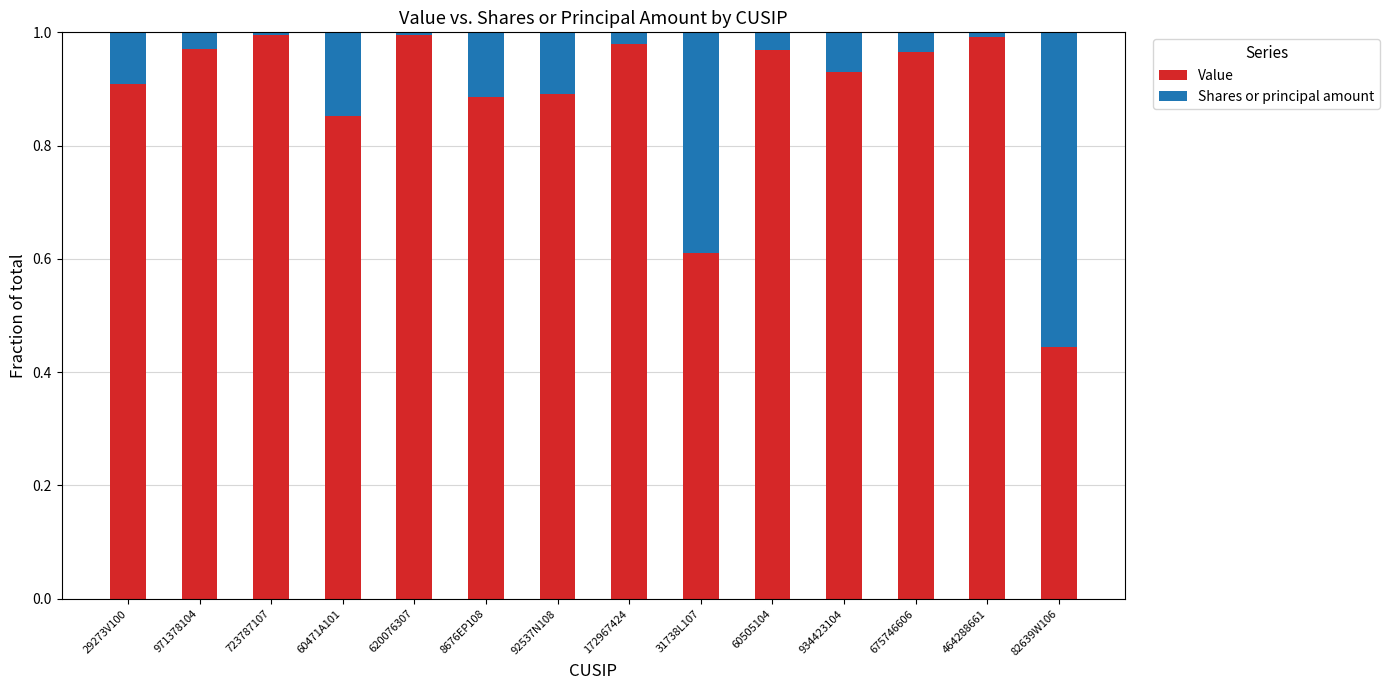

True or false: Value has a value of 1.0 at 723787107.

True